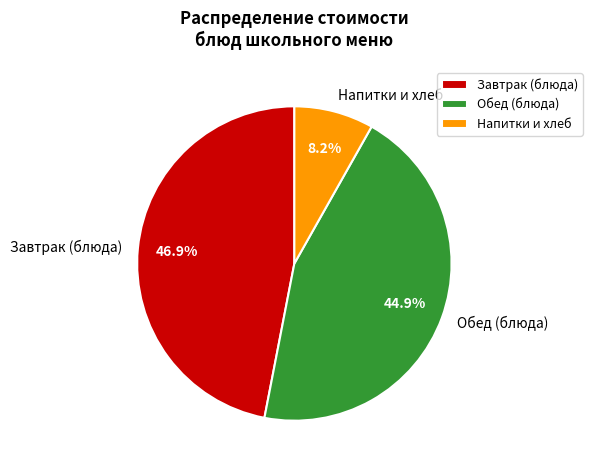

Which has a higher value, Напитки и хлеб or Завтрак (блюда)?

Завтрак (блюда)